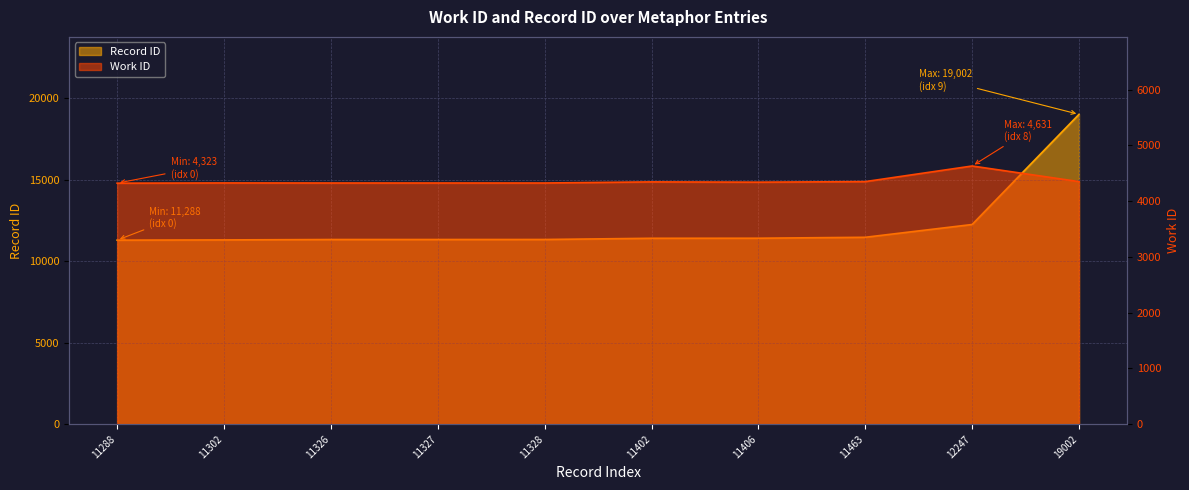

True or false: work_id and id intersect in this chart.

False